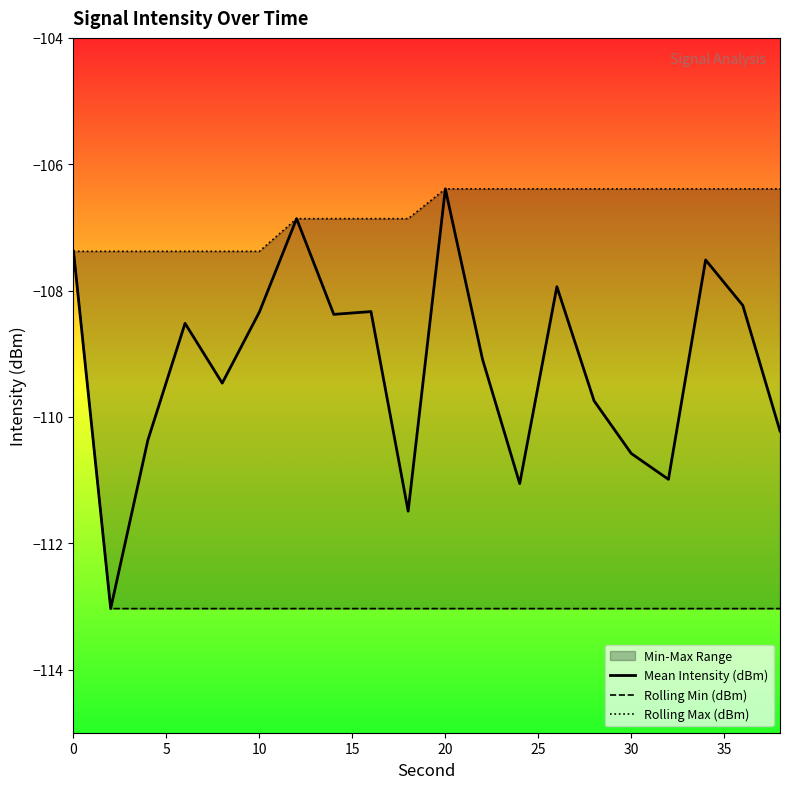

At how many categories does at least one series exceed -107?

14